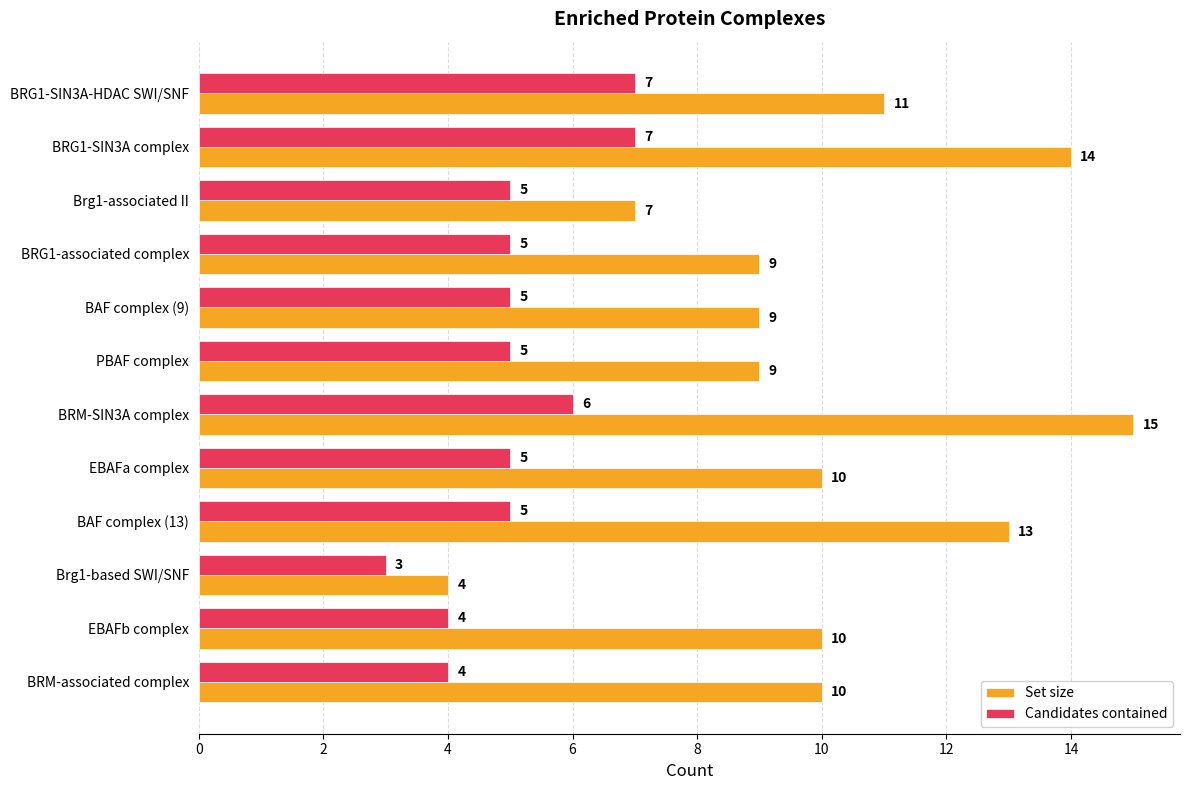

Count the Candidates contained values in the range 5 to 6.

7